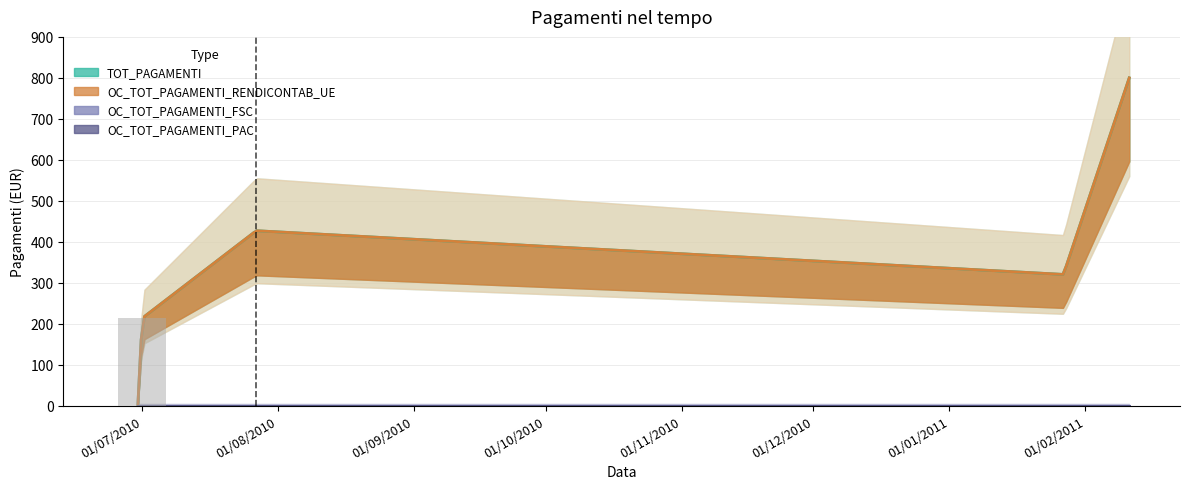

Does the chart contain any negative values?

No